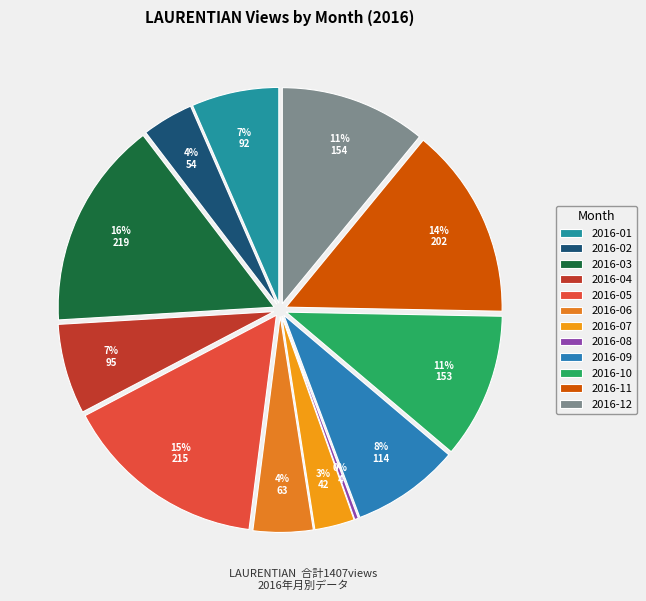

What percentage is NOT represented by 2016-03?

84.4%